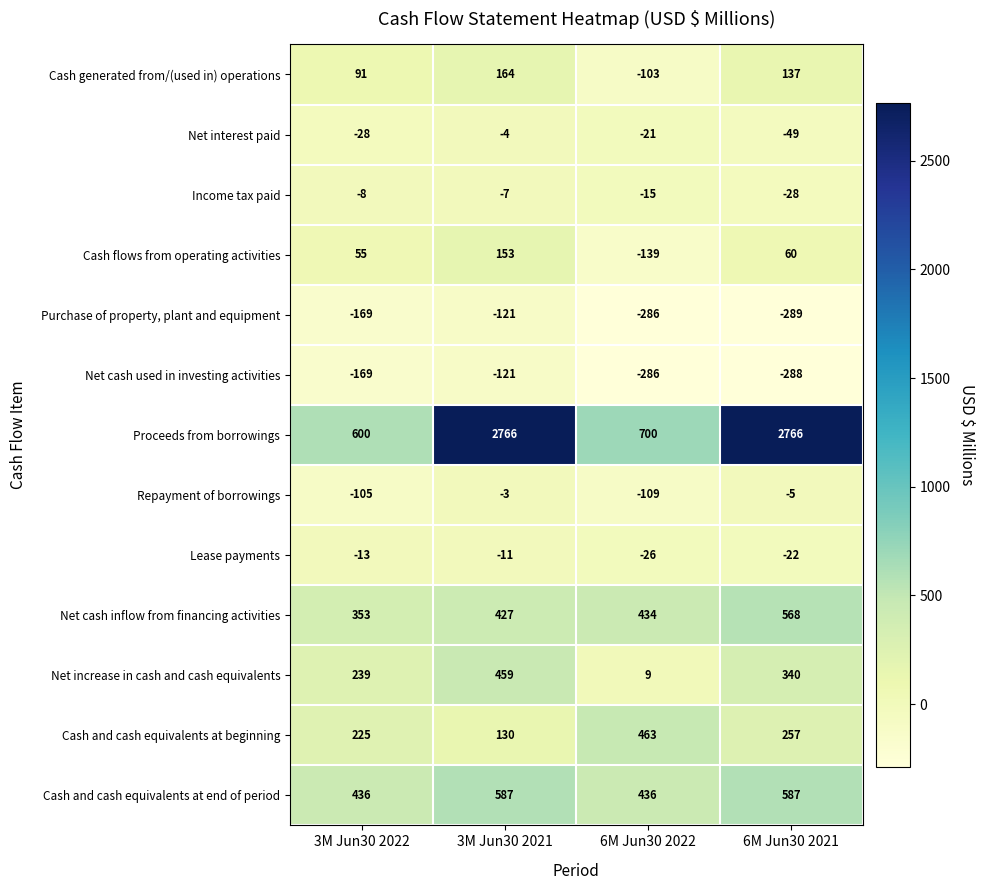

True or false: Cash and cash equivalents at beginning has a value of 128 at 3M Jun30 2022.

False